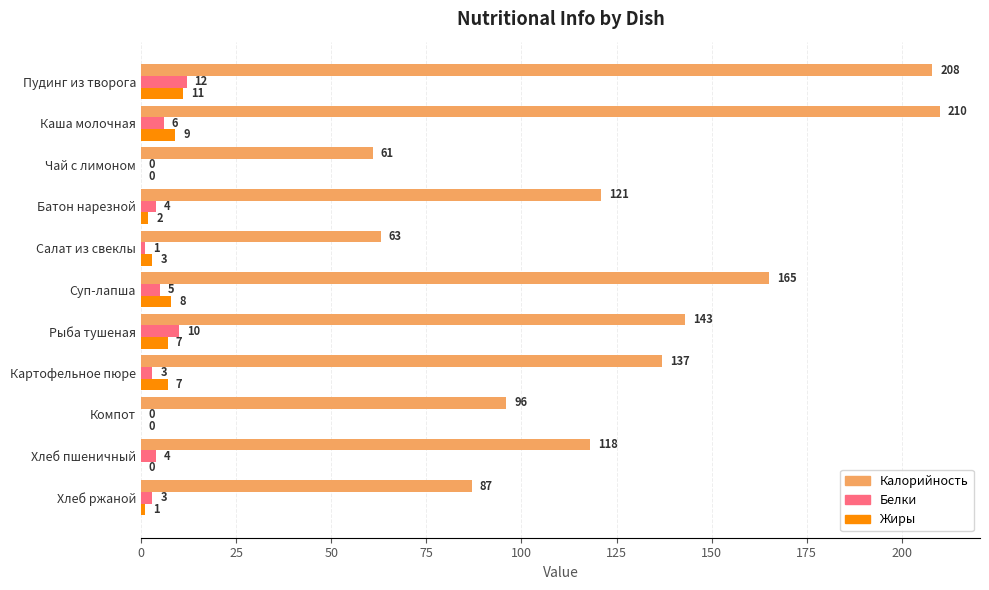

Between Хлеб пшеничный and Хлеб ржаной, which series saw the biggest shift?

Калорийность